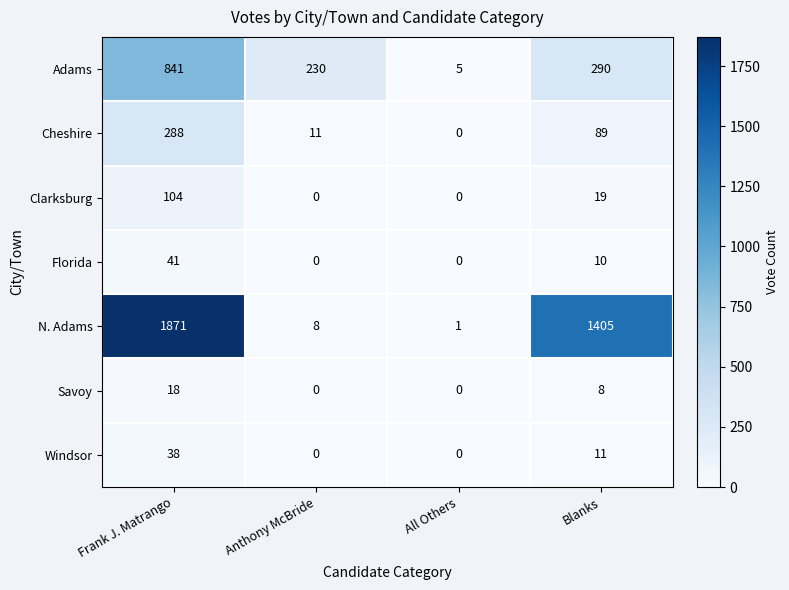

Which series has the largest total across all categories?

N. Adams